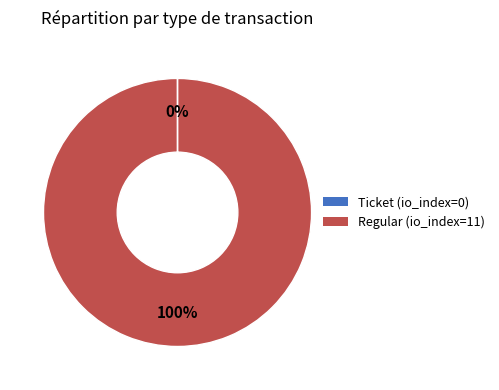

Is there a majority slice in this chart?

Yes